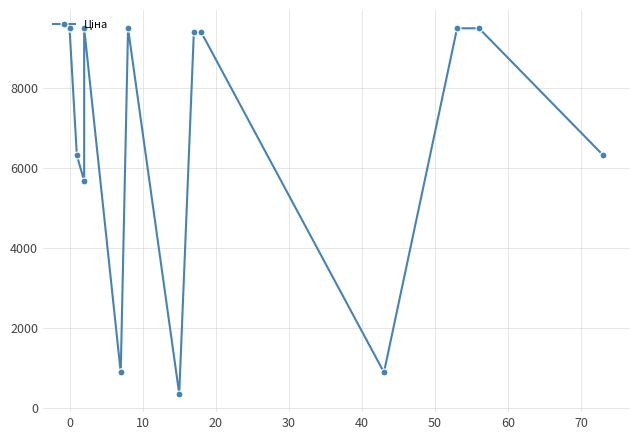

What is the ratio of the value at 10 to the value at 0?

0.7